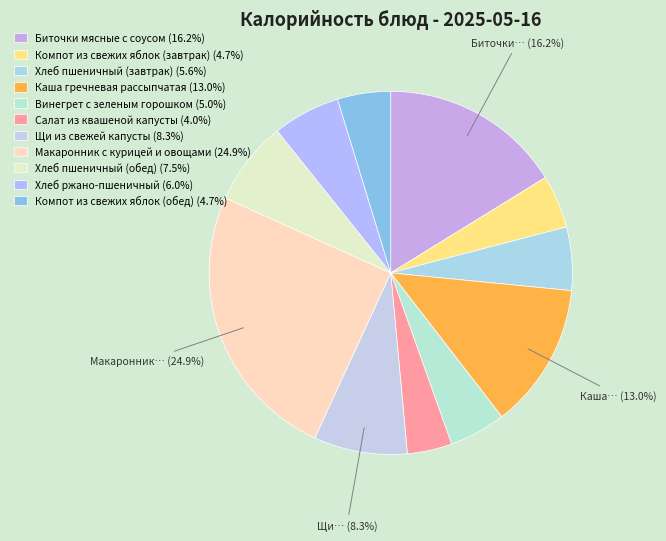

Rank the categories by value from lowest to highest.

Салат из квашеной капусты, Компот из свежих яблок (завтрак), Компот из свежих яблок (обед), Винегрет с зеленым горошком, Хлеб пшеничный (завтрак), Хлеб ржано-пшеничный, Хлеб пшеничный (обед), Щи из свежей капусты, Каша гречневая рассыпчатая, Биточки мясные с соусом, Макаронник с курицей и овощами